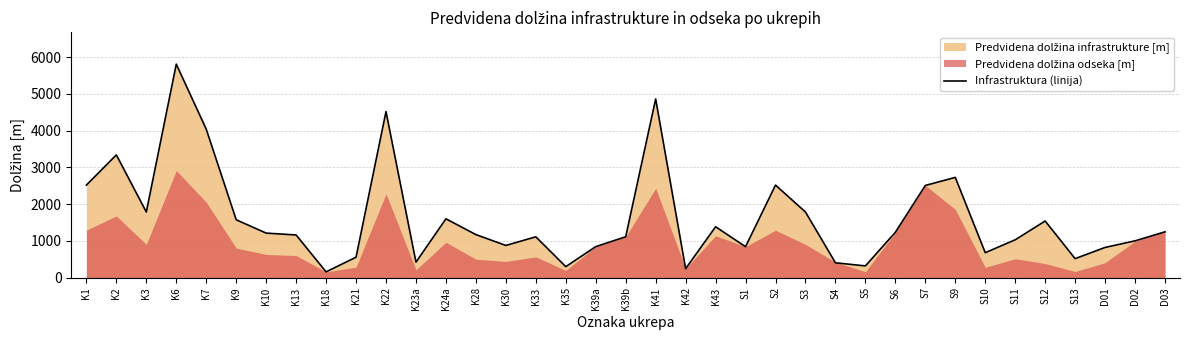

Where is the first local maximum?

K2